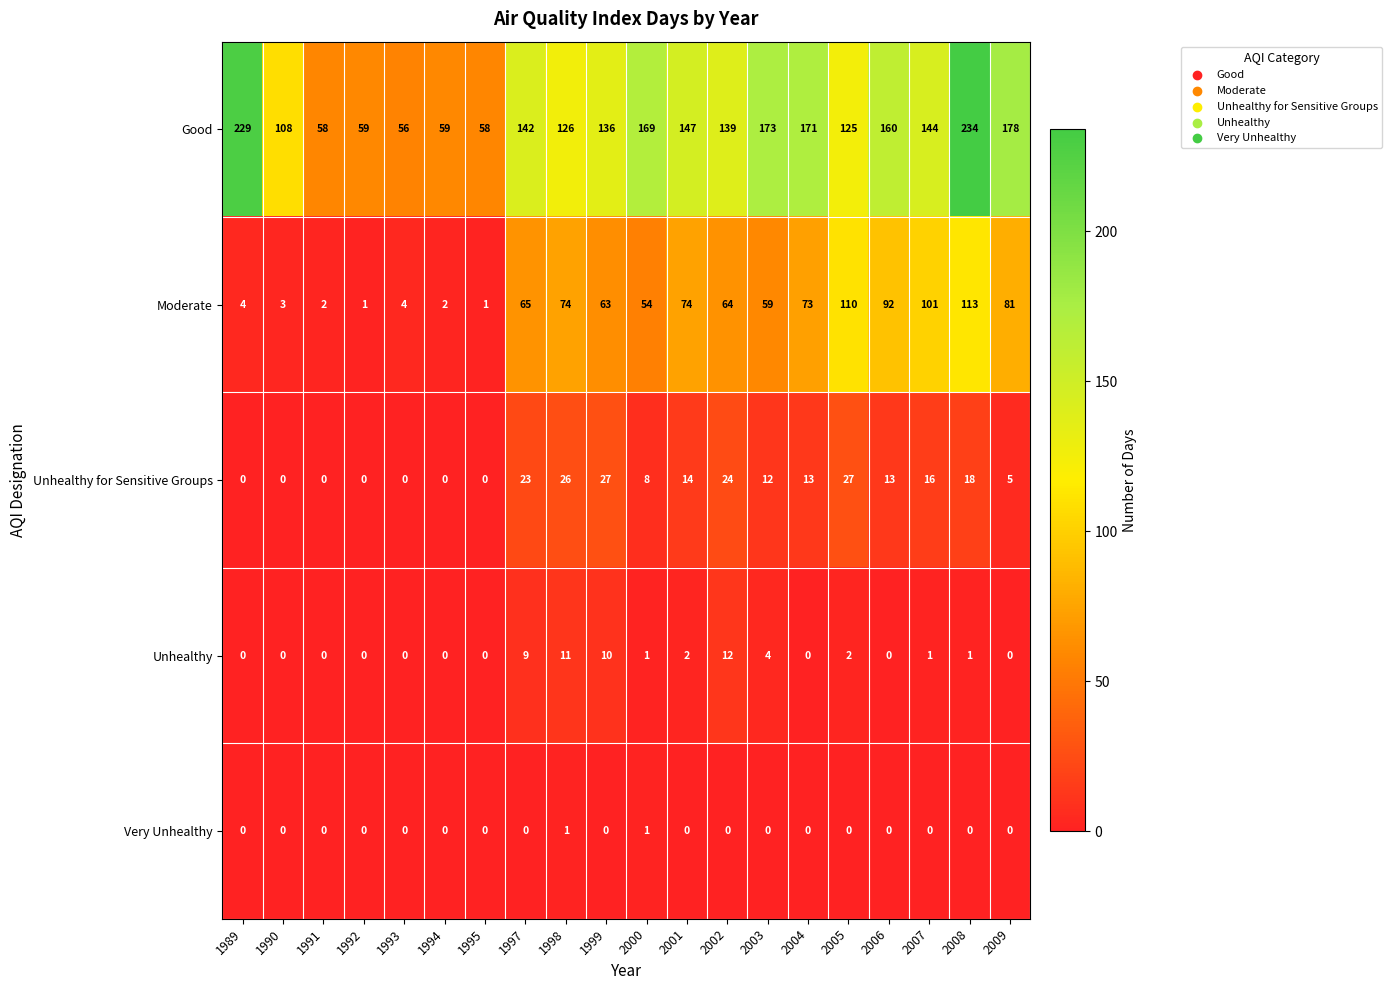

What is the total value across all series at 1994?

61